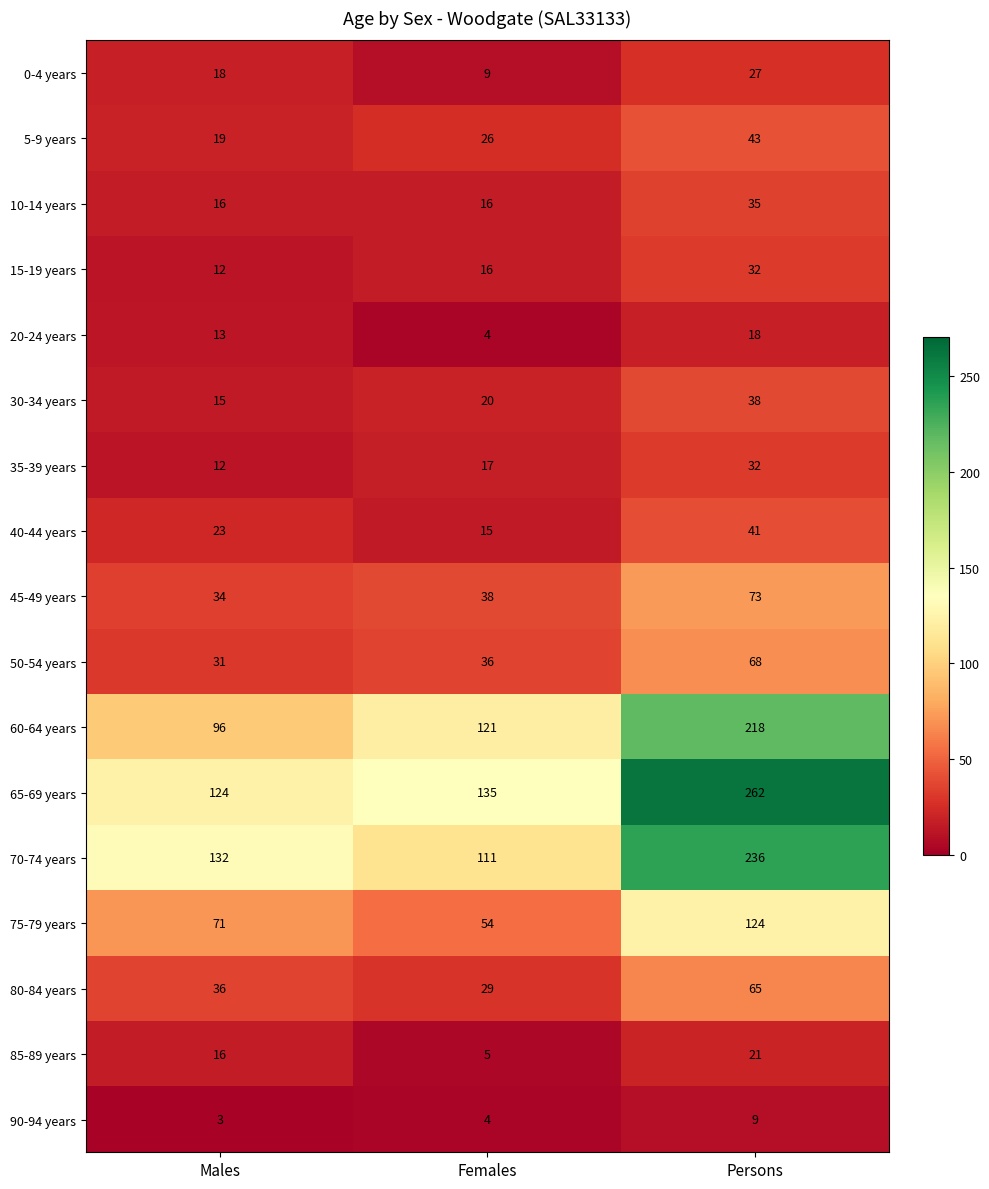

Between Males and Females, which series saw the biggest shift?

60-64 years